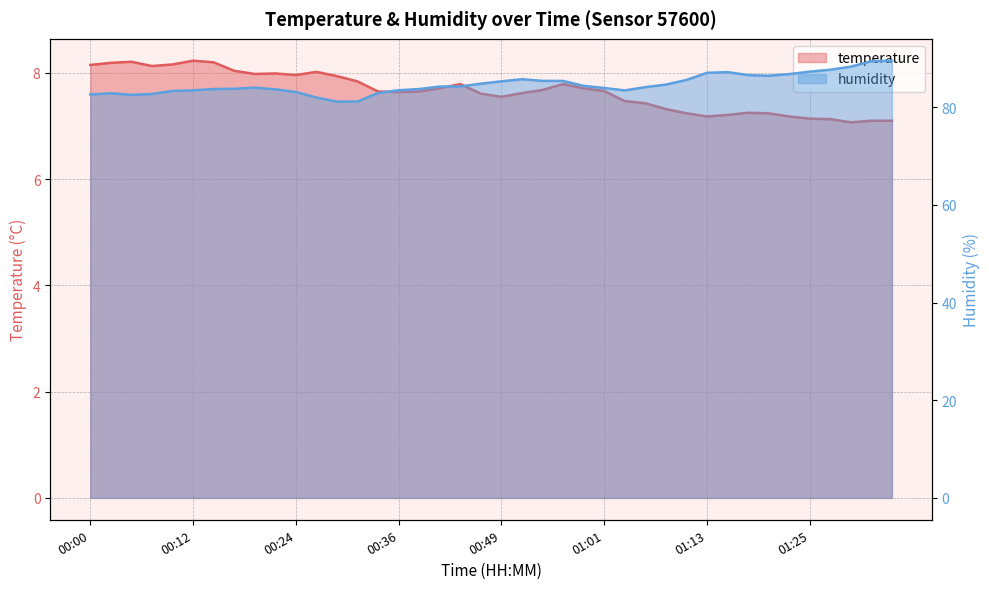

How many interior local peaks does the temperature series have?

7